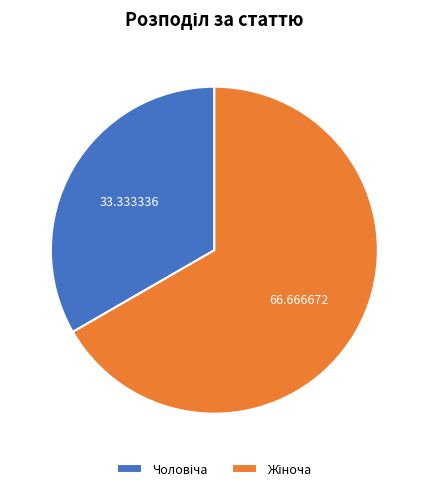

Does any single category account for the majority?

Yes